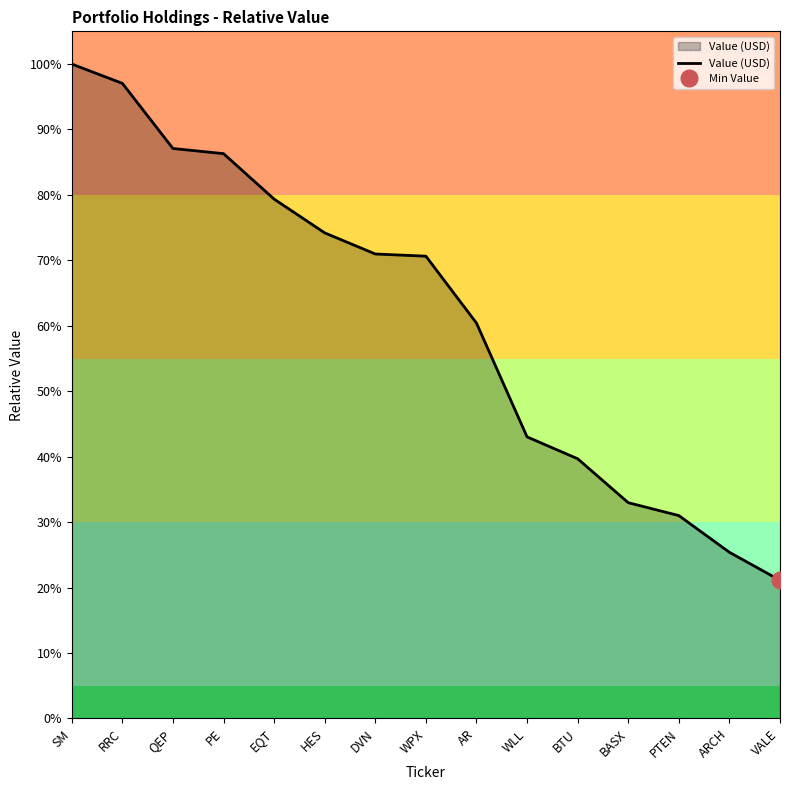

How many data points does each series have?

15